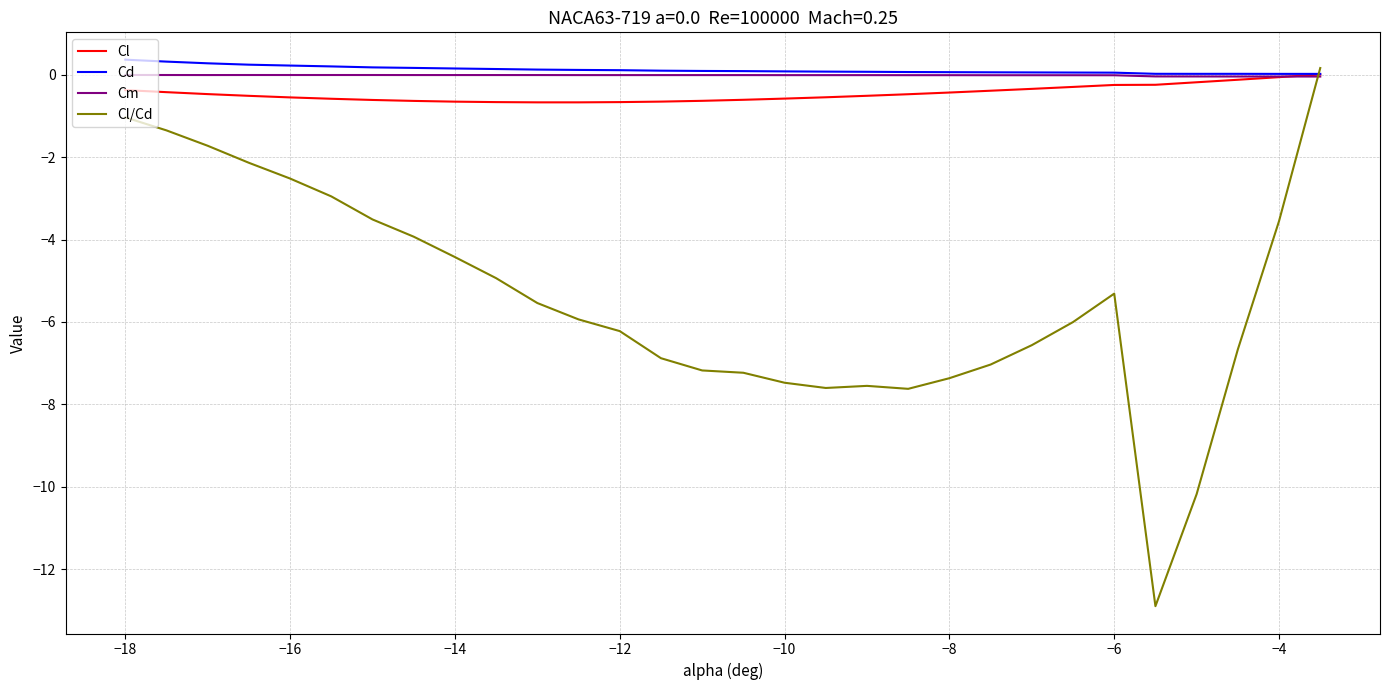

What is the minimum value shown in the chart?

-12.9